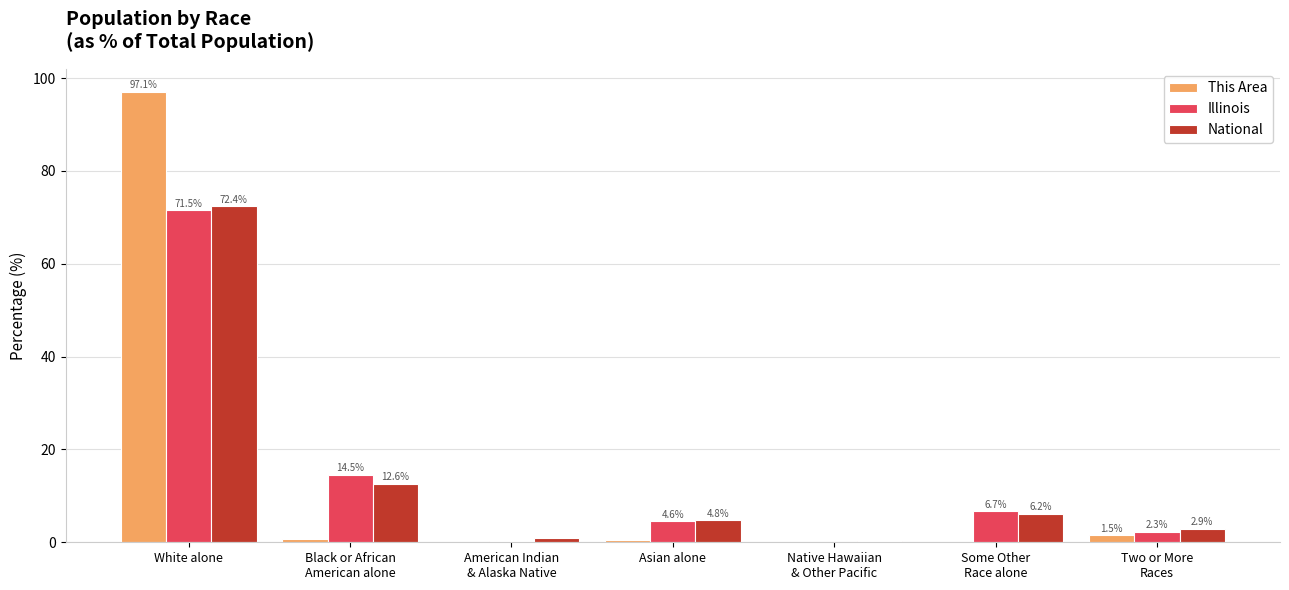

What is the maximum value for National?

72.4